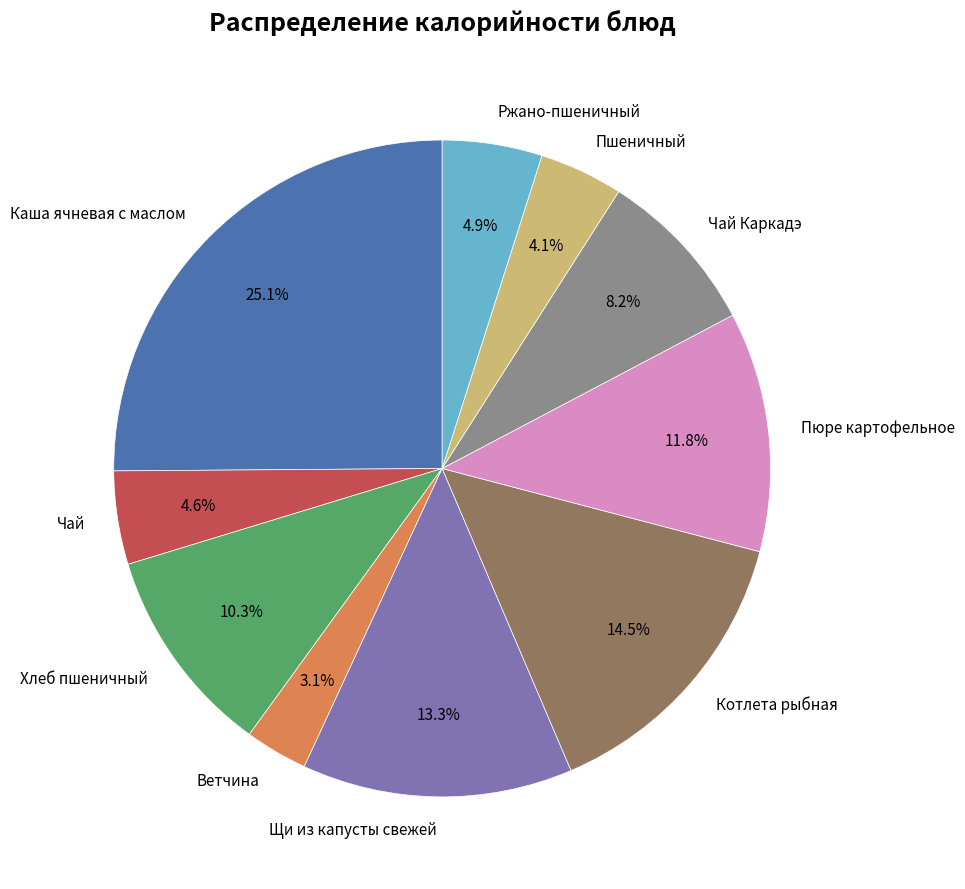

True or false: Пшеничный accounts for 4% of the total.

True